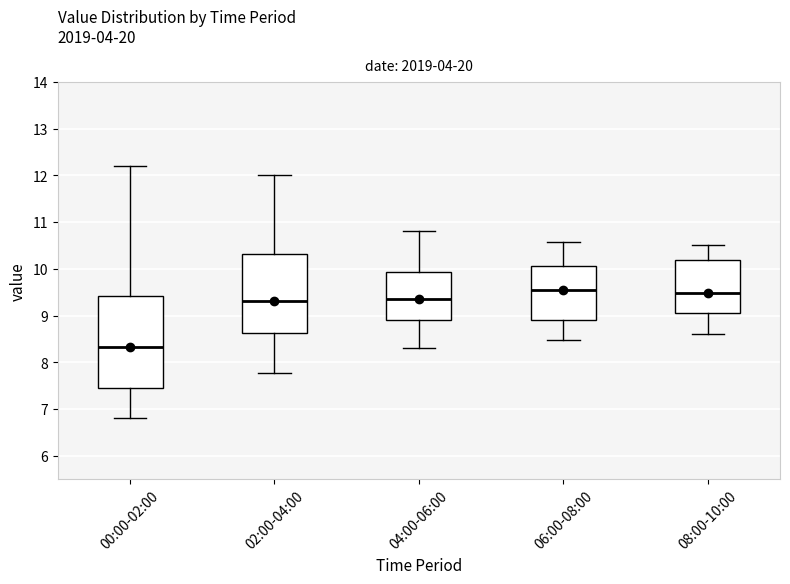

Reading left to right, transcribe this box plot: for each box, give where its median line is, the range the box spans, and where its two whiskers end, as read against the y-axis. The values are not printed on the chart, so give them approximately, as read against the axis.

00:00-02:00: median 8.3, box 7.5 to 9.4, whiskers 6.8 to 12.2
02:00-04:00: median 9.3, box 8.6 to 10.3, whiskers 7.8 to 12.0
04:00-06:00: median 9.4, box 8.9 to 9.9, whiskers 8.3 to 10.8
06:00-08:00: median 9.6, box 8.9 to 10.1, whiskers 8.5 to 10.6
08:00-10:00: median 9.5, box 9.0 to 10.2, whiskers 8.6 to 10.5